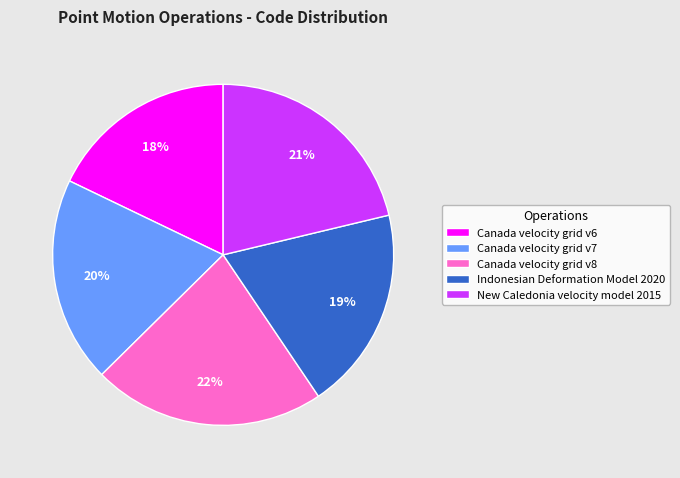

Is it true that New Caledonia velocity model 2015 is 13% of the pie?

False